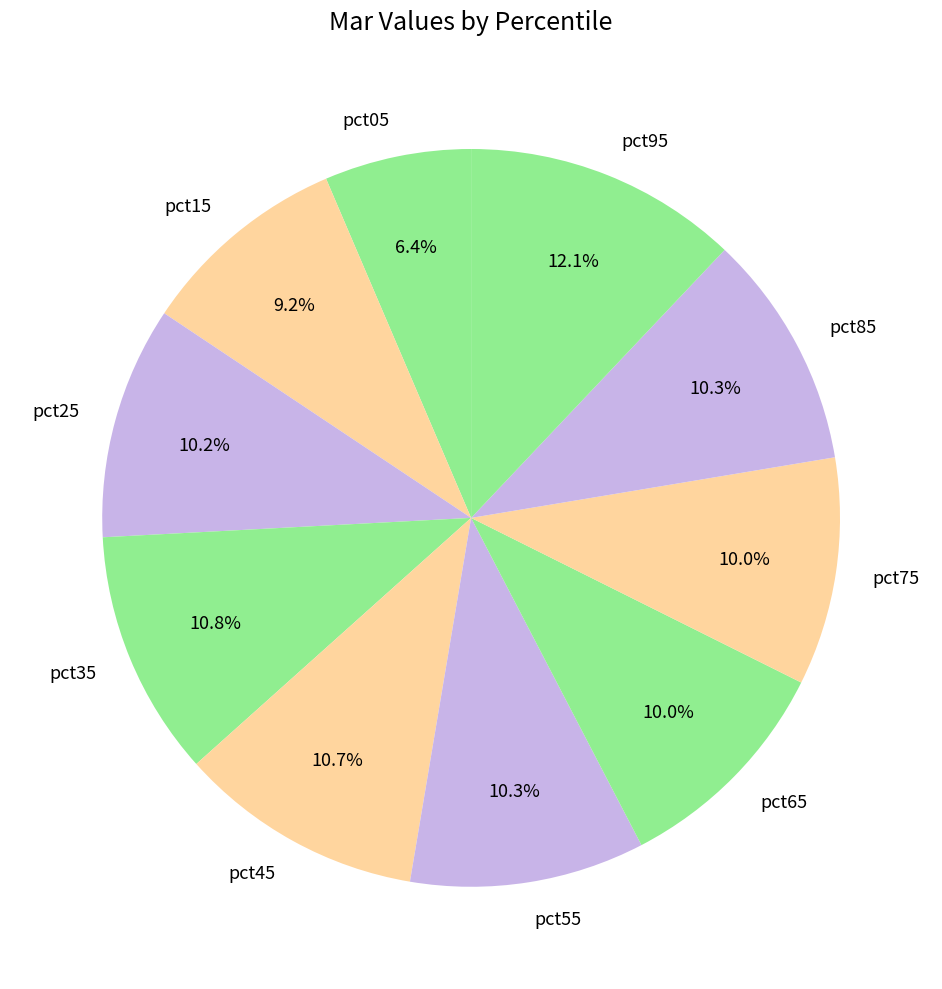

To the nearest percent, what is the difference between the largest and smallest slice percentages?

6%